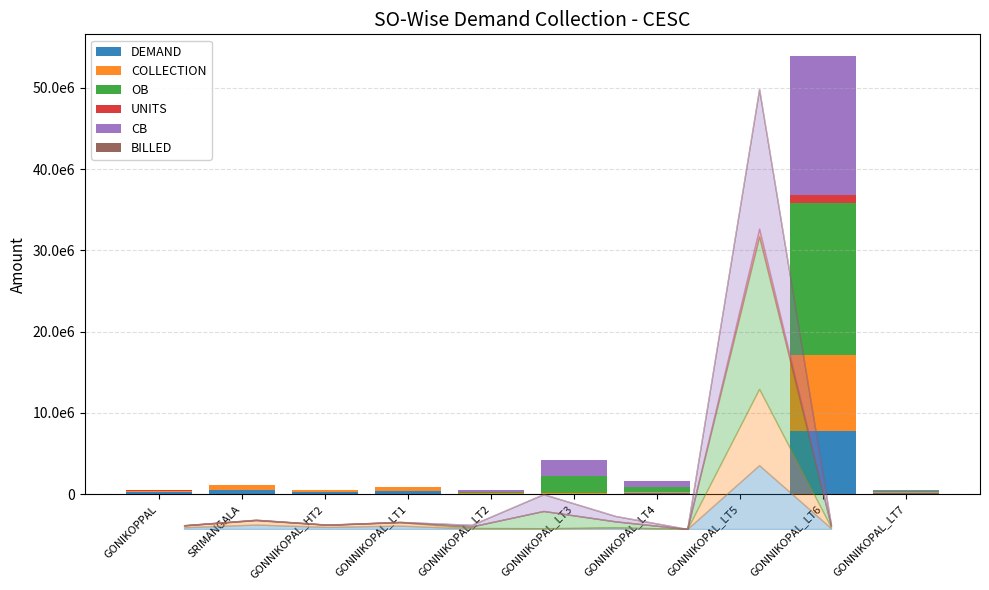

Reading left to right, transcribe all the data shown in this chart.

DEMAND: 221523.0	545150.0	257968.0	417986.0	65392.0	49876.9	147594.2	3047.1	7820329.4	107154.0
COLLECTION: 221523.0	544957.0	257703.0	417986.0	61266.0	44788.0	70127.0	140.0	9343052.0	118948.0
OB: 0.0	1086.2	0.0	0.0	184155.6	2113130.2	713865.3	1451.0	18668679.3	143923.1
UNITS: 20030.0	39150.0	15050.0	34875.0	10095.0	477.0	16624.0	413.0	961192.0	9494.0
CB: 0.0	1279.2	0.0	0.0	188281.6	2056790.2	646690.3	1734.0	17071401.7	132129.1
BILLED: 2.0	9.0	4.0	4.0	149.0	795.0	720.0	3.0	15824.0	52.0